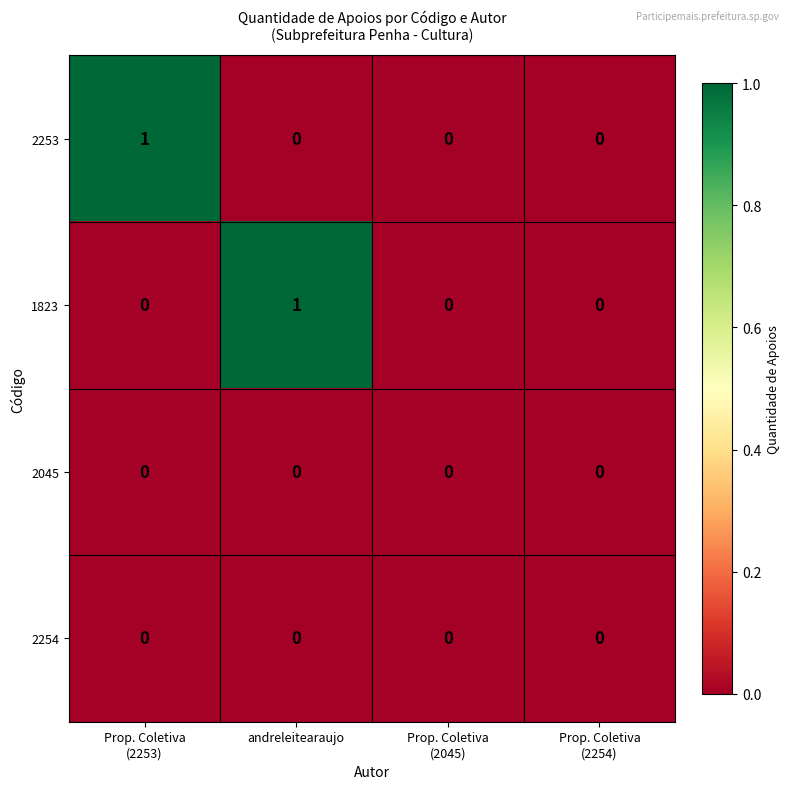

How many 2253 values are between 0 and 1?

4